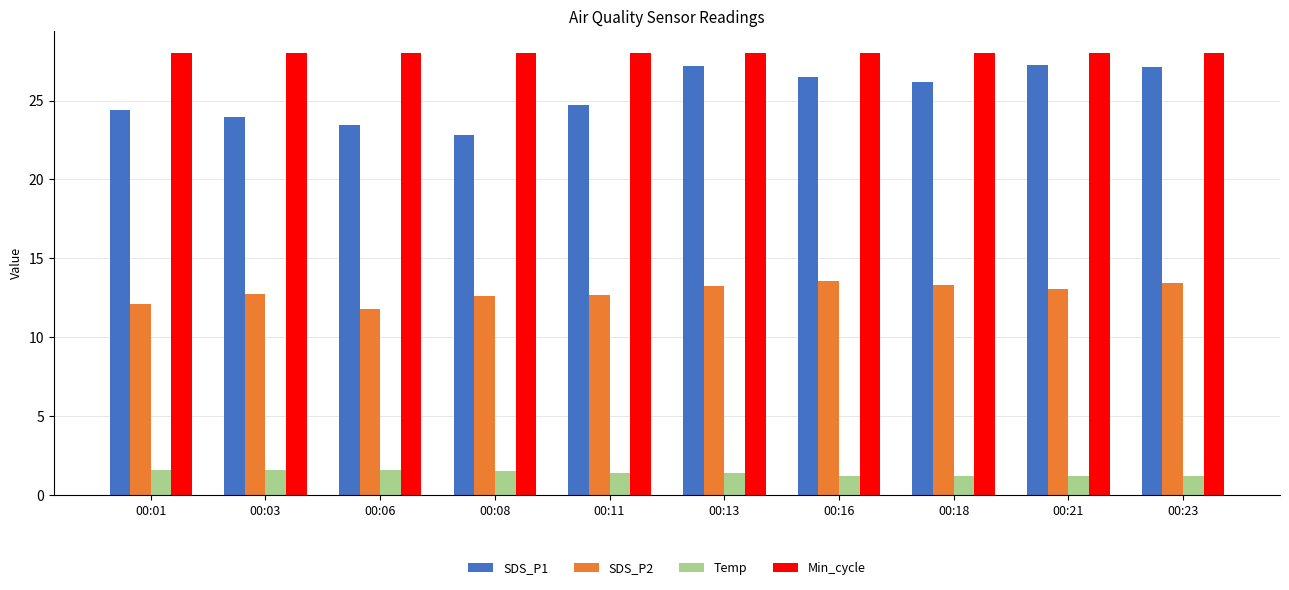

What is the total value across all series at 00:06?

64.9